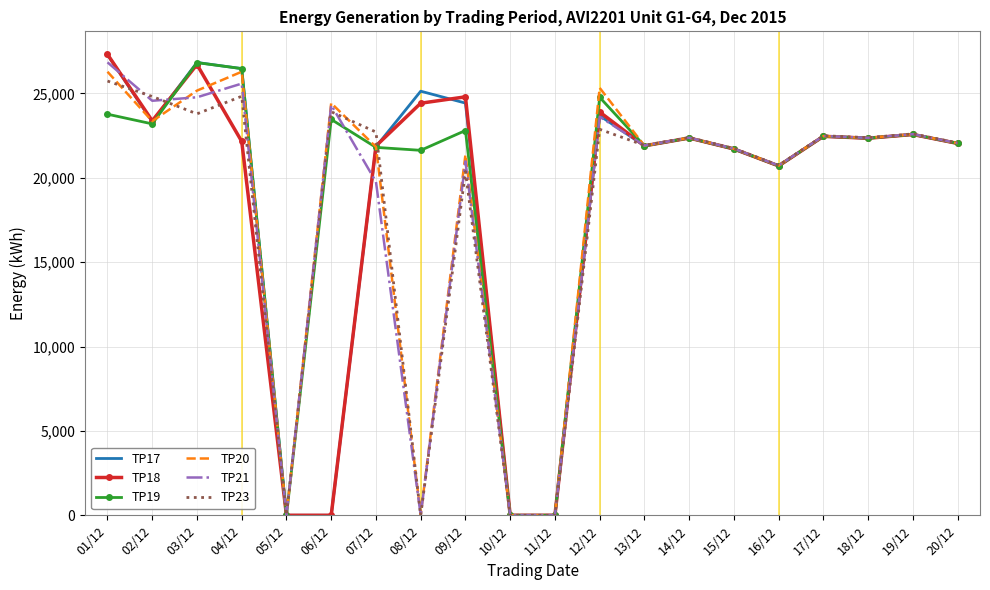

What is the total value across all series at 03/12?

154120